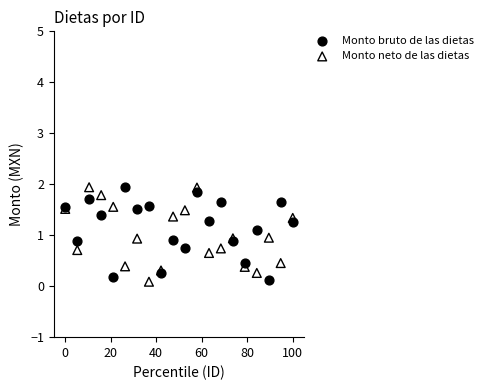

What is the X range (max minus min) for the scatter plot?

100.0